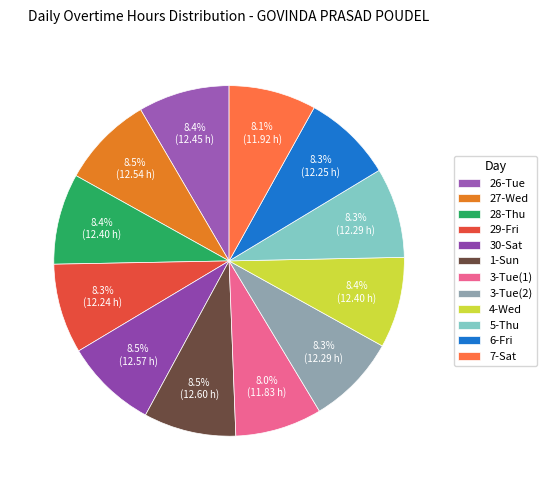

Combined, do 26-Tue and 1-Sun account for over 50%?

No